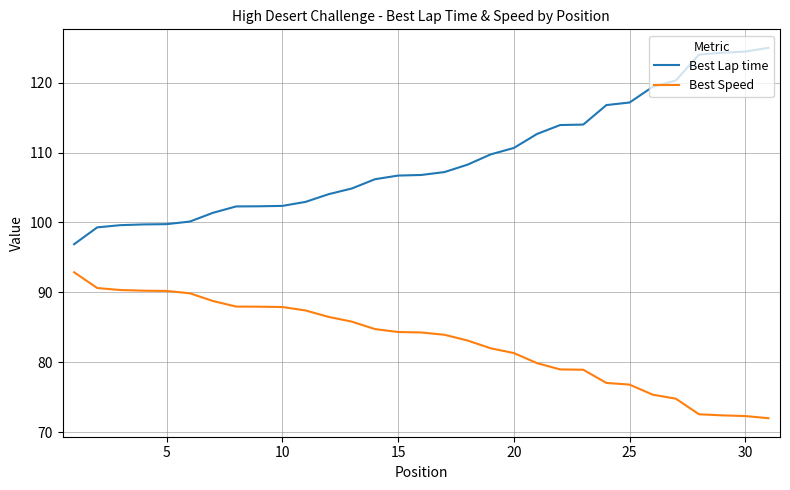

Which series has the largest total across all categories?

Best Lap time